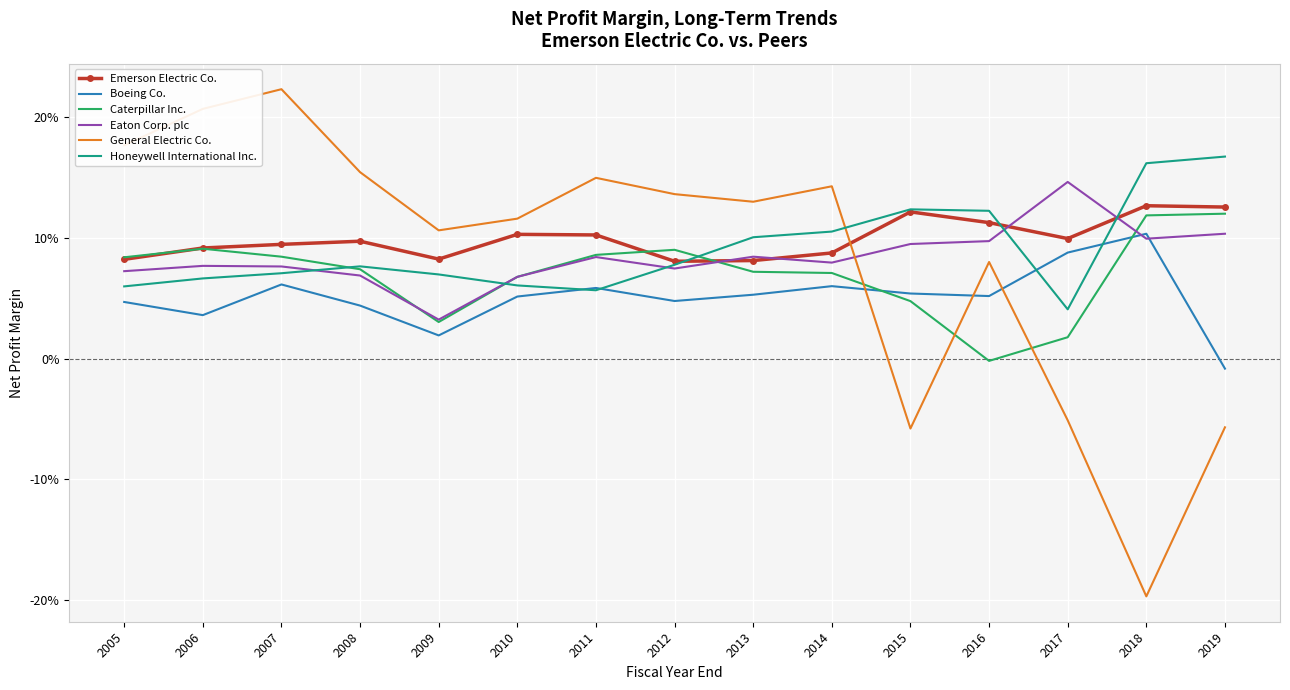

The value of Honeywell International Inc. at 2009 is 0.1. True or false?

True